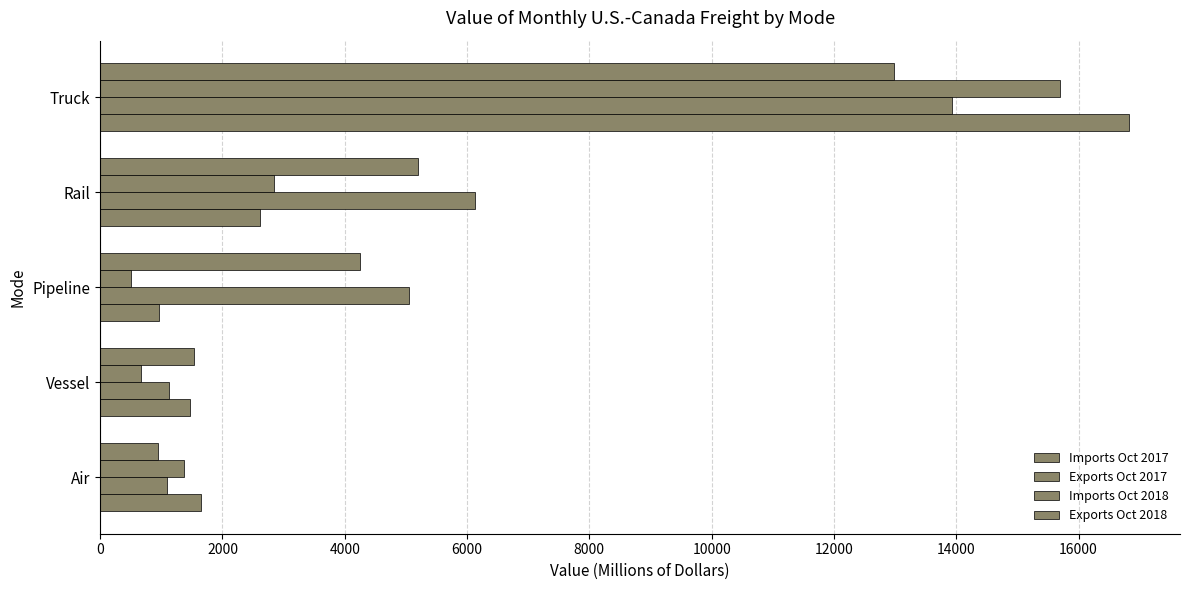

Count the number of categories in the chart.

5